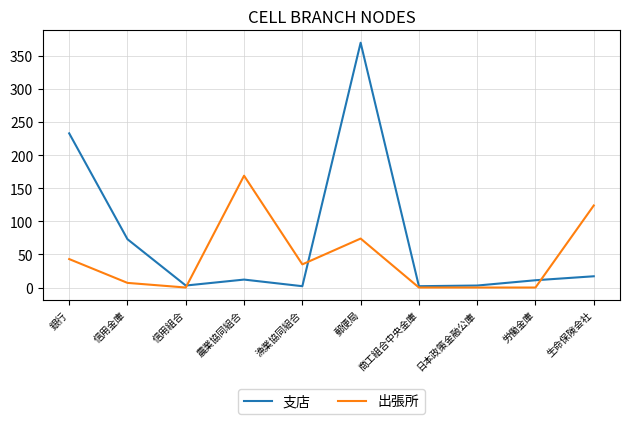

What is the difference between the second highest and minimum values in the 支店 series?

231